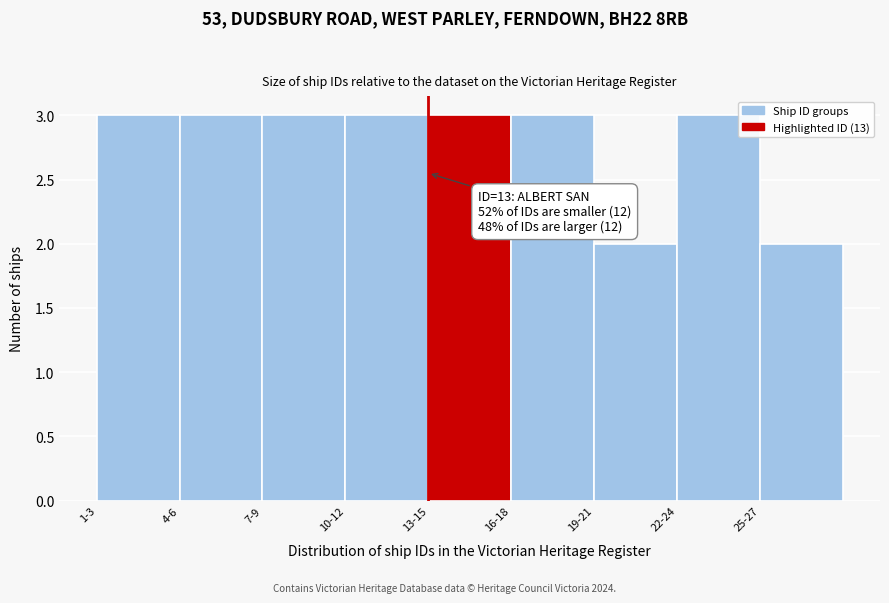

Reading right to left, what are all the values shown in this chart?

25-27=2	22-24=3	19-21=2	16-18=3	13-15=3	10-12=3	7-9=3	4-6=3	1-3=3